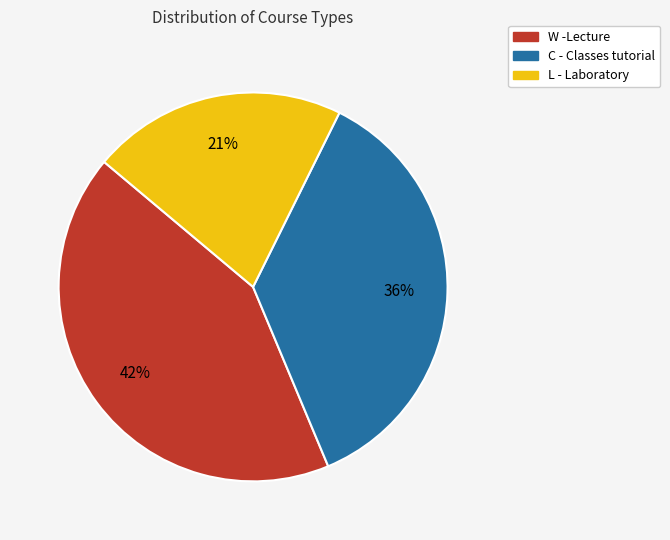

Is the sum of W -Lecture and L - Laboratory greater than half?

Yes